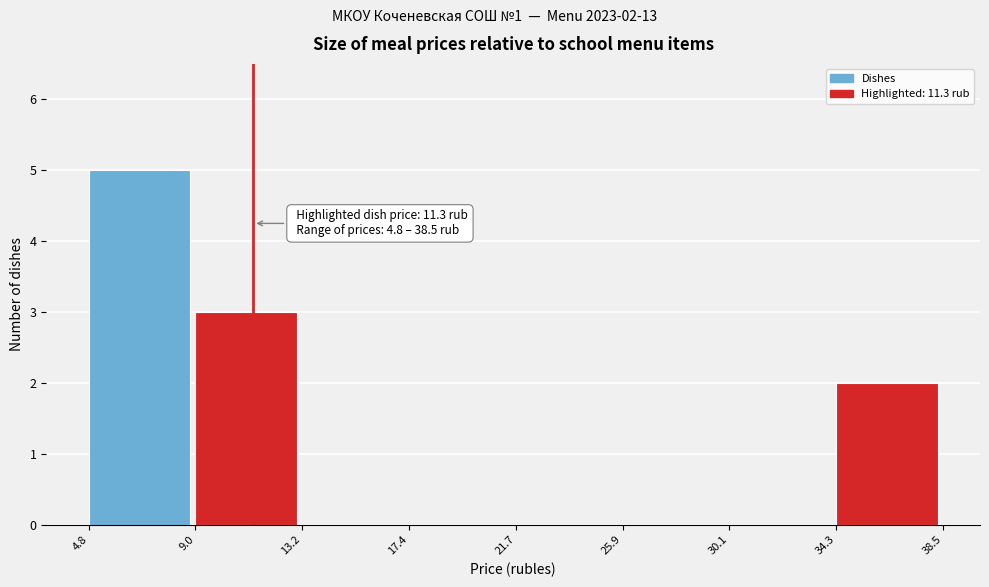

Over which range of the x-axis is the bar tallest?

4.8 to 9.0